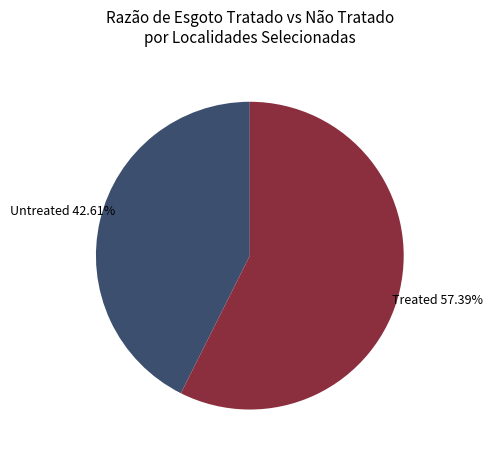

Rank the categories by value from highest to lowest.

Treated, Untreated